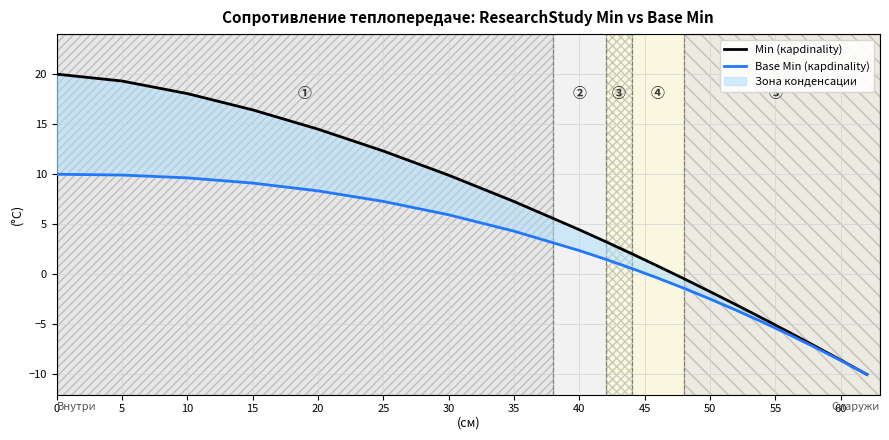

What is the difference between the maximum and minimum values in the Base Min (карdinality) series?

20.0